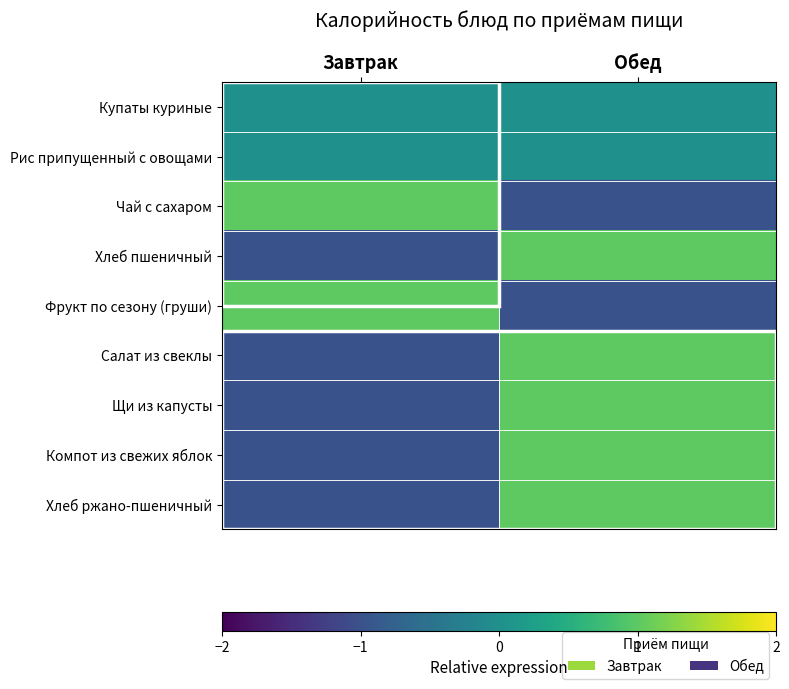

What is the difference between the highest and lowest values at Обед?

2